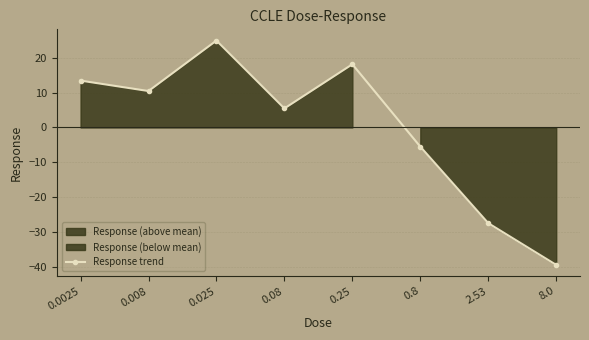

Reading left to right, list all the values displayed in this chart.

13.5	10.5	25.0	5.5	18.2	-5.5	-27.5	-39.5